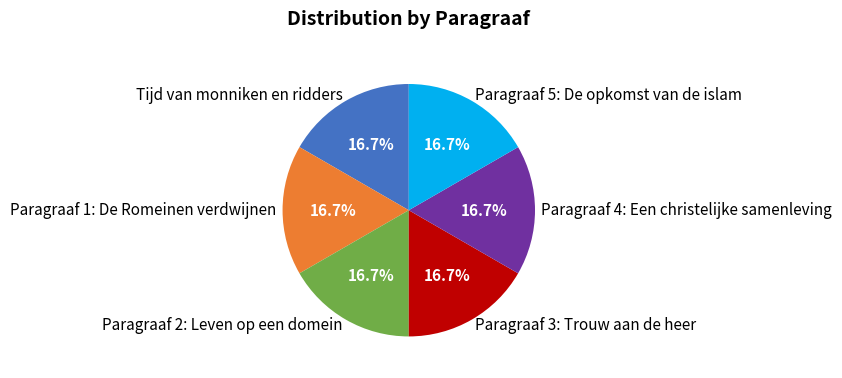

What is the ratio of the value at Tijd van monniken en ridders to the value at Paragraaf 3: Trouw aan de heer?

1.0